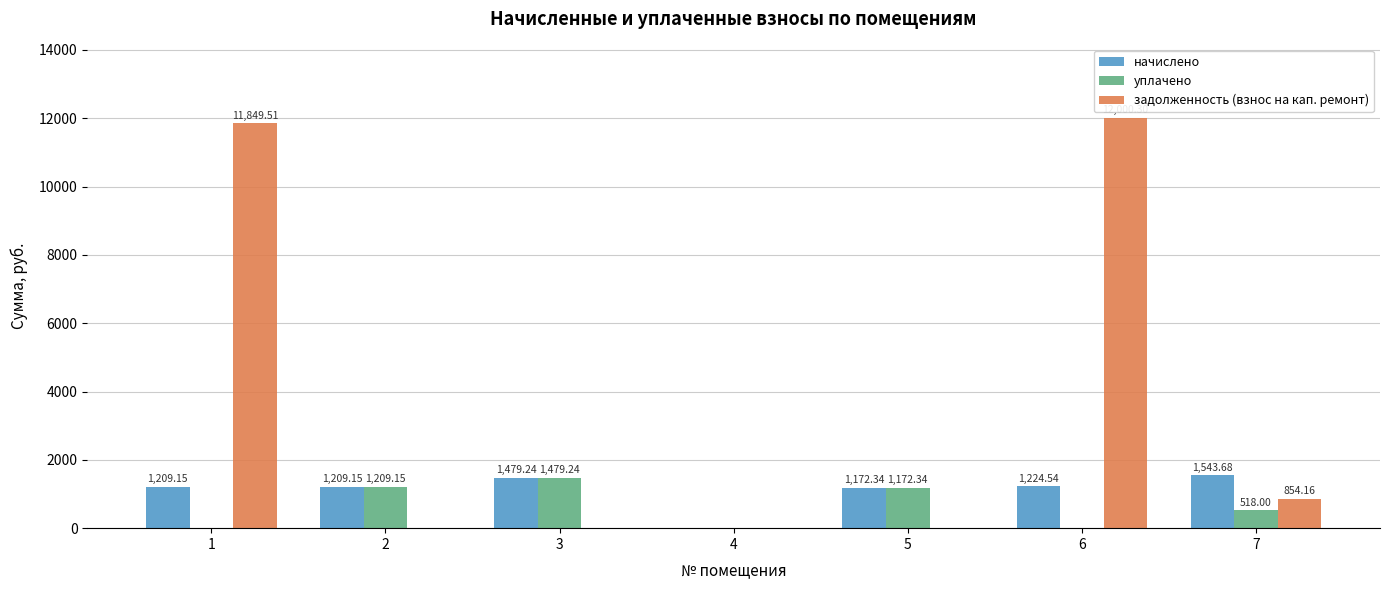

What is the average value of the задолженность (взнос на кап. ремонт) series?

3529.1